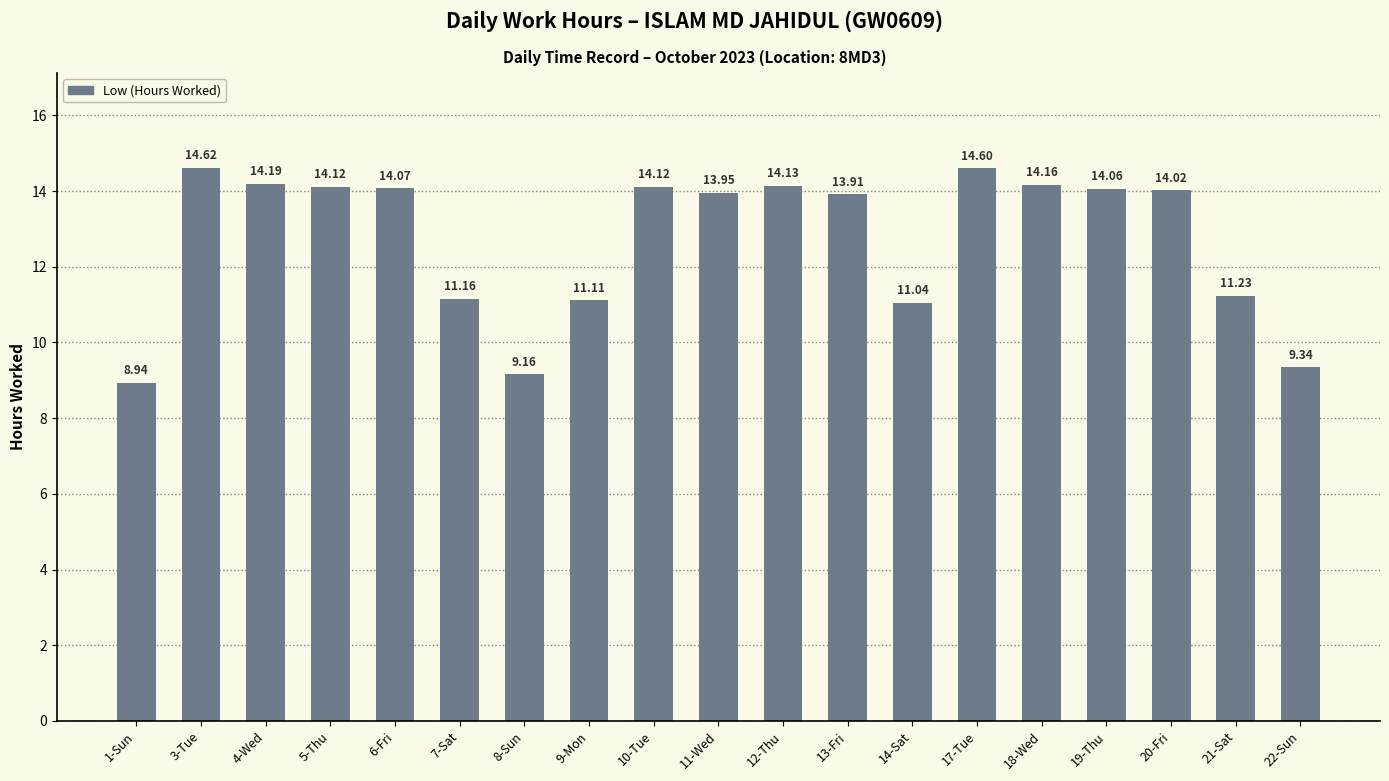

Is it true that the value at 13-Fri is 4.4?

False